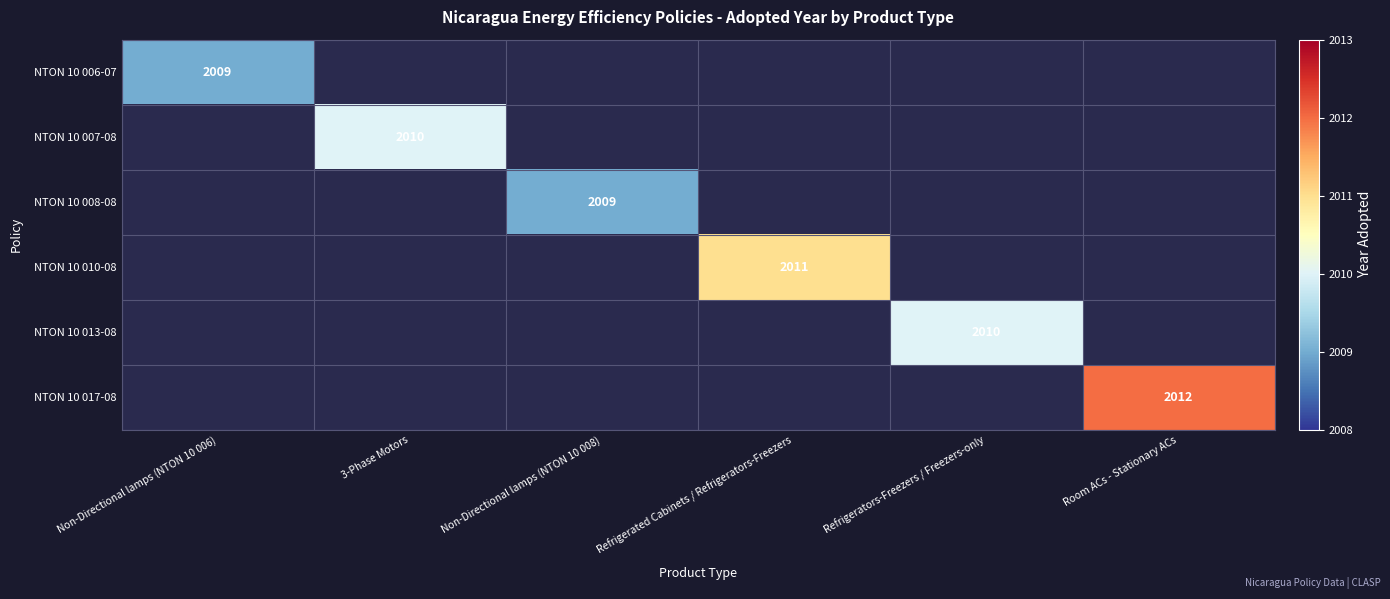

Which label corresponds to the largest value in the chart?

Room ACs - Stationary ACs